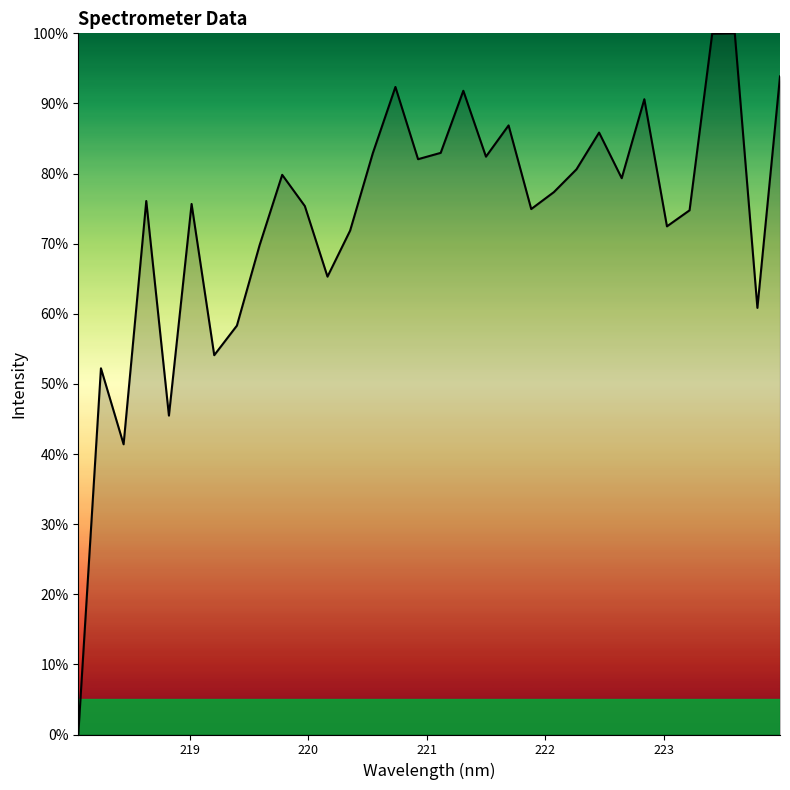

What is the difference between the maximum and minimum values?

100.0